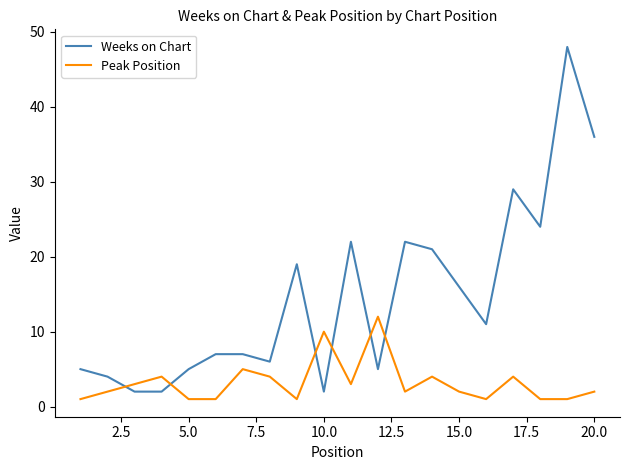

Which series has the largest range (max minus min)?

Weeks on Chart